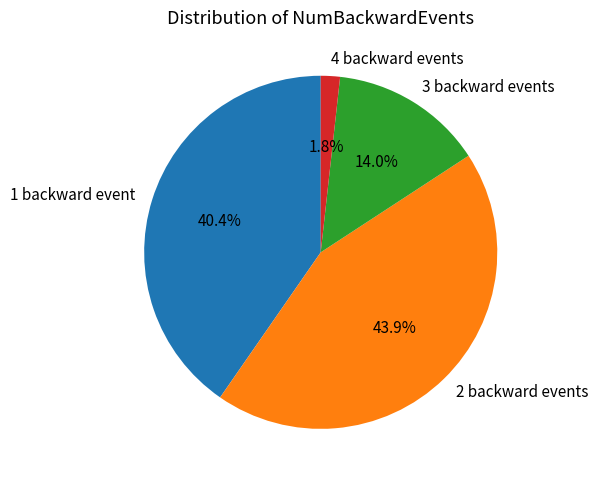

How many segments does this pie chart have?

4